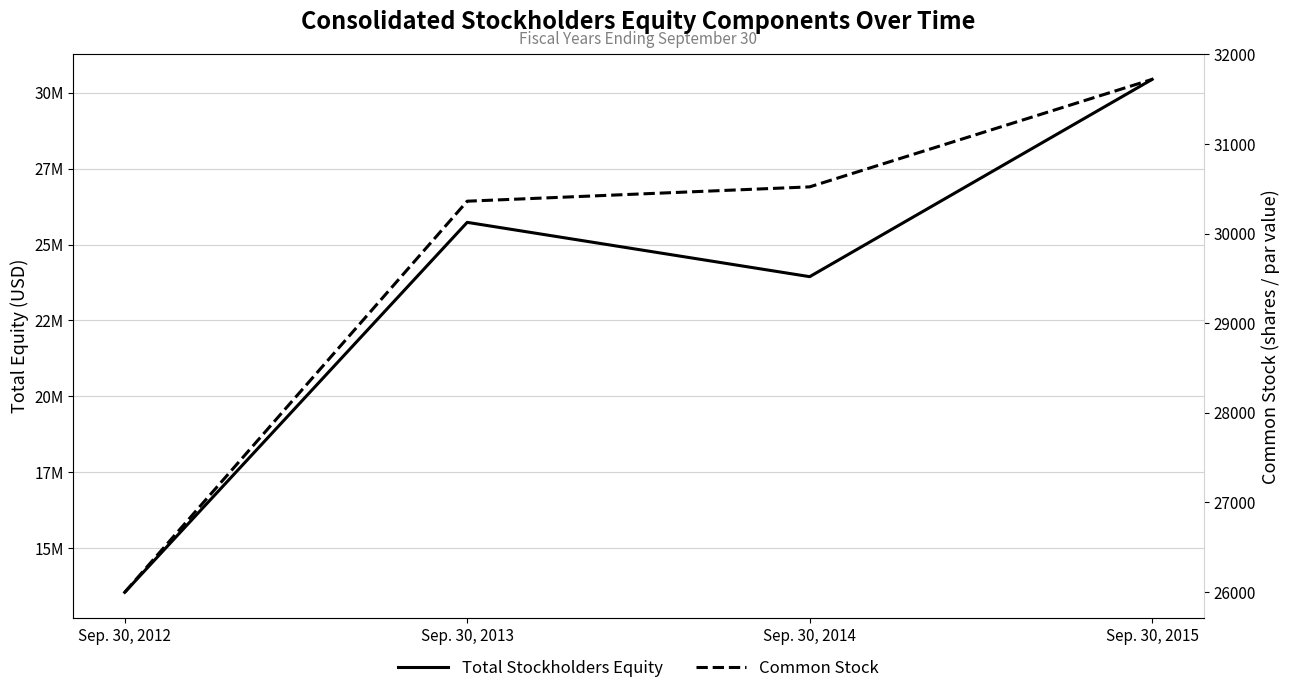

In Total Stockholders Equity, how many points are higher than both neighbors (excluding endpoints)?

1